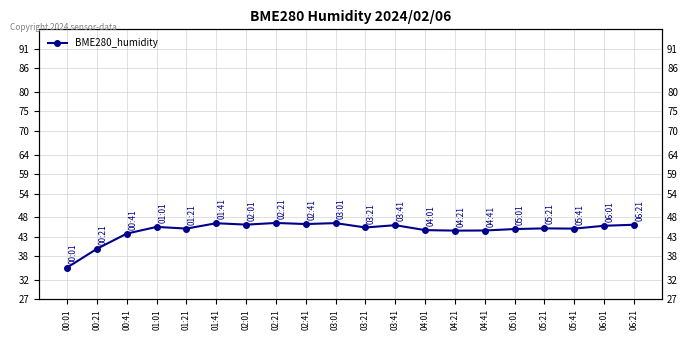

Is it true that the value at 01:21 is 79.8?

False